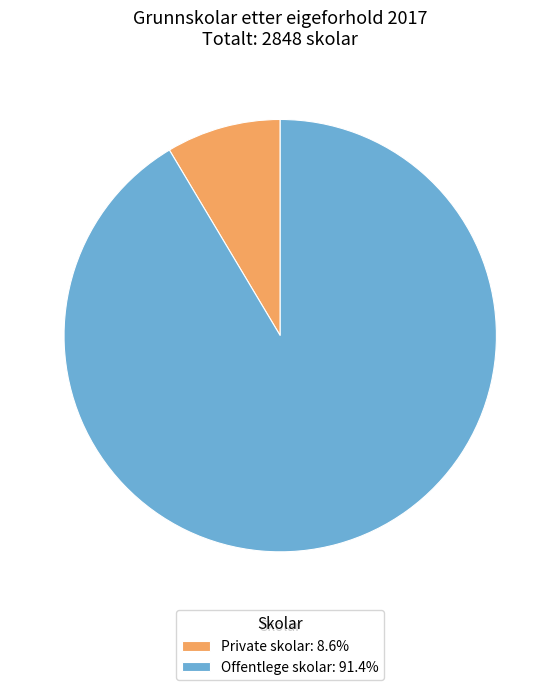

Do Private skolar and Offentlege skolar together represent more than half of the pie?

Yes